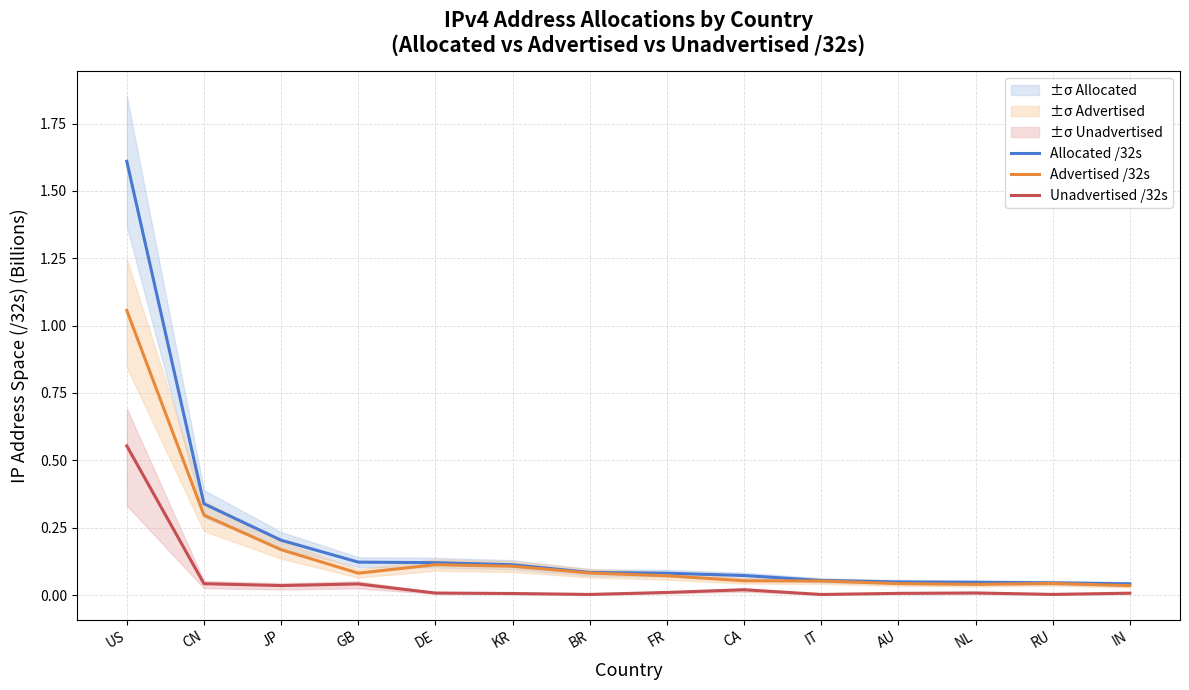

What are all the series names shown in the legend?

Allocated /32s, Advertised /32s, Unadvertised /32s